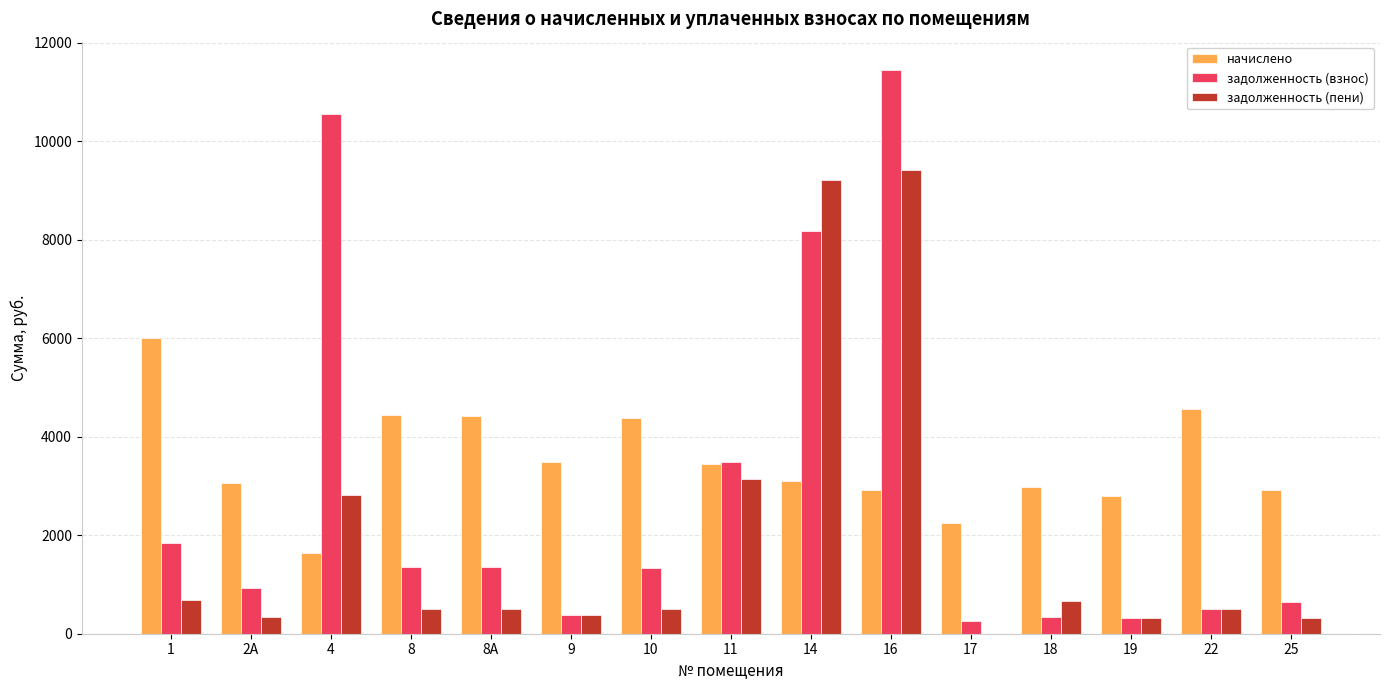

The value of задолженность (взнос) at 2А is 934.2. True or false?

True